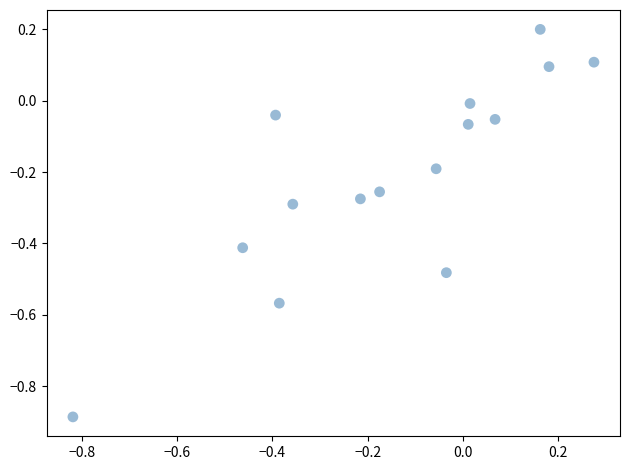

What is the range of Y values (max minus min)?

1.1